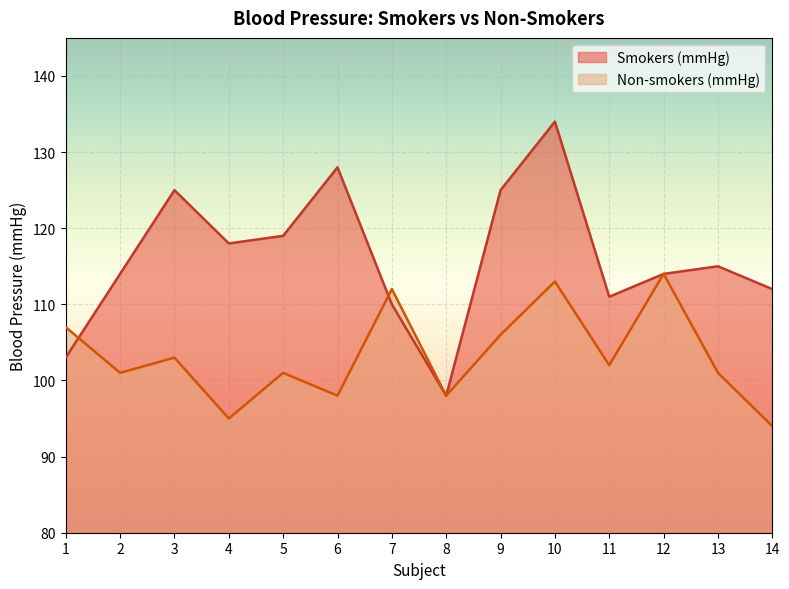

What is the smallest value displayed?

94